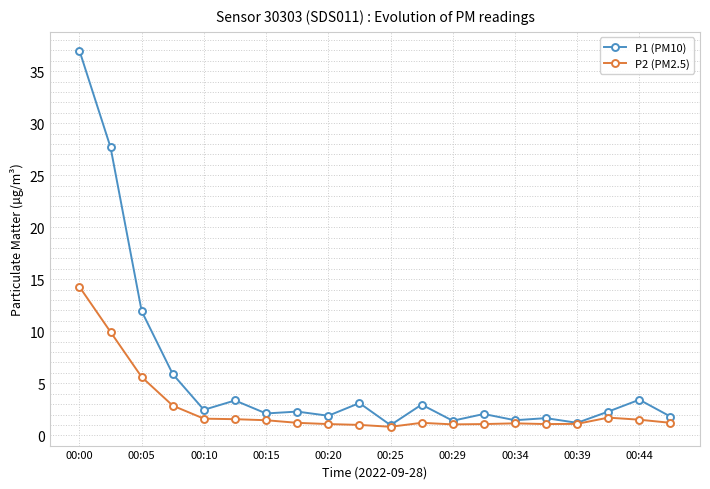

Which series has the widest spread of values?

P1 (PM10)